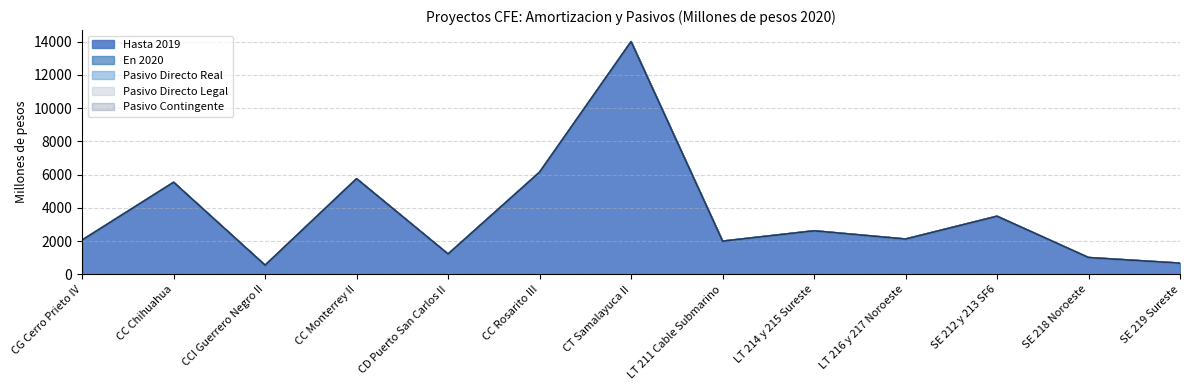

Which has a higher value, CT Samalayuca II or LT 211 Cable Submarino?

CT Samalayuca II